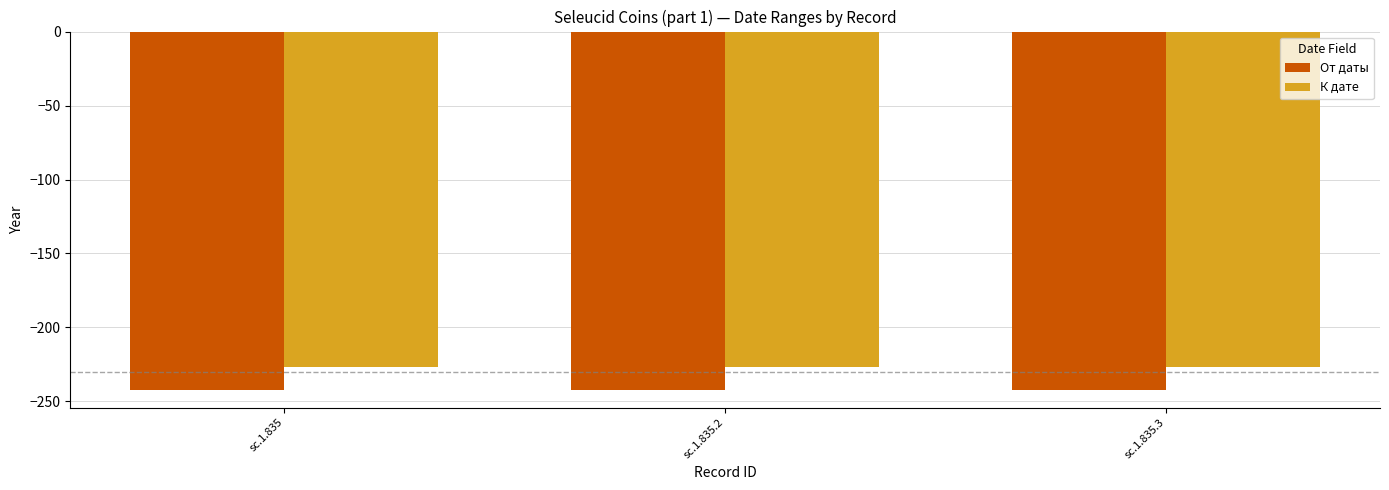

What is the minimum value shown in the chart?

-242